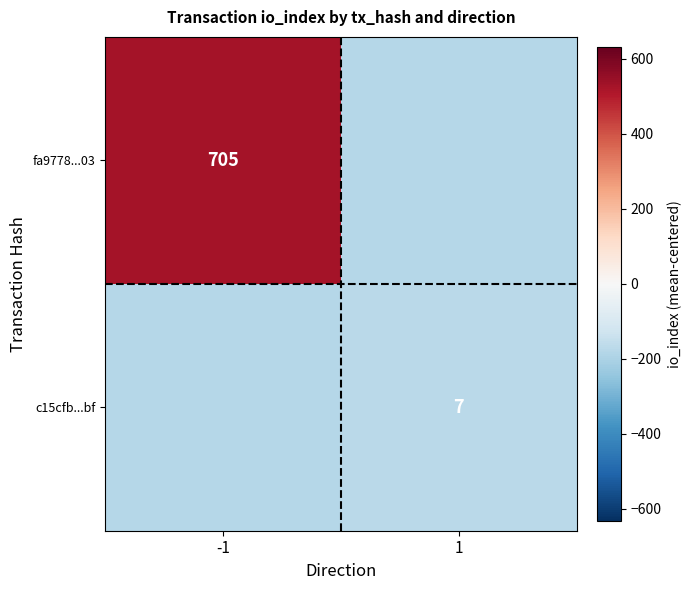

The value of c15cfb...bf at 1 is 7. True or false?

True